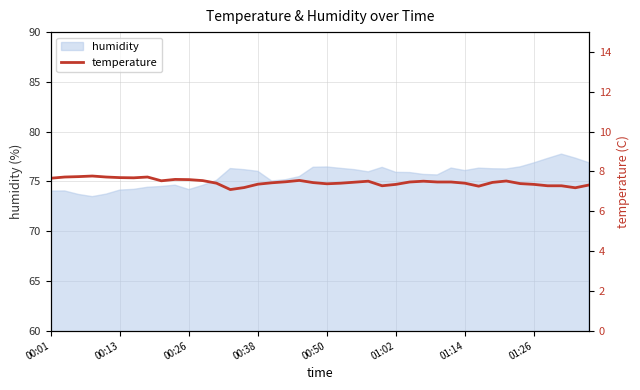

How many lines are shown in the chart?

1